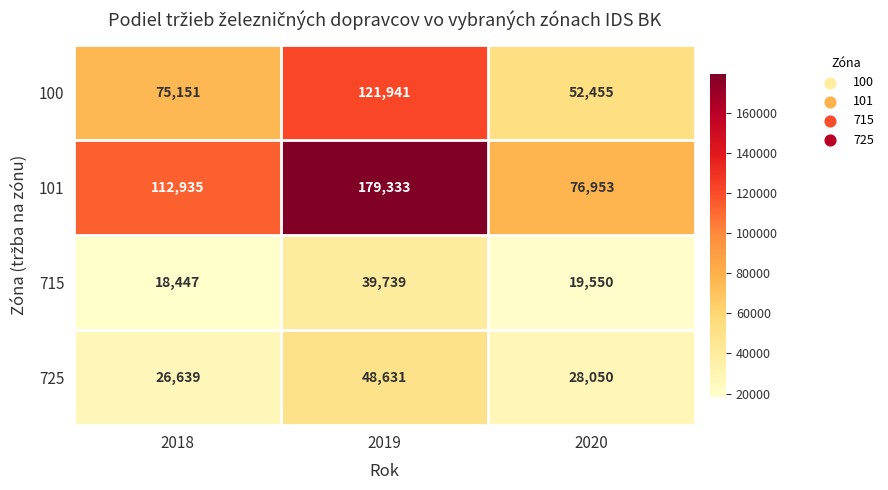

How many data points does each series have?

3